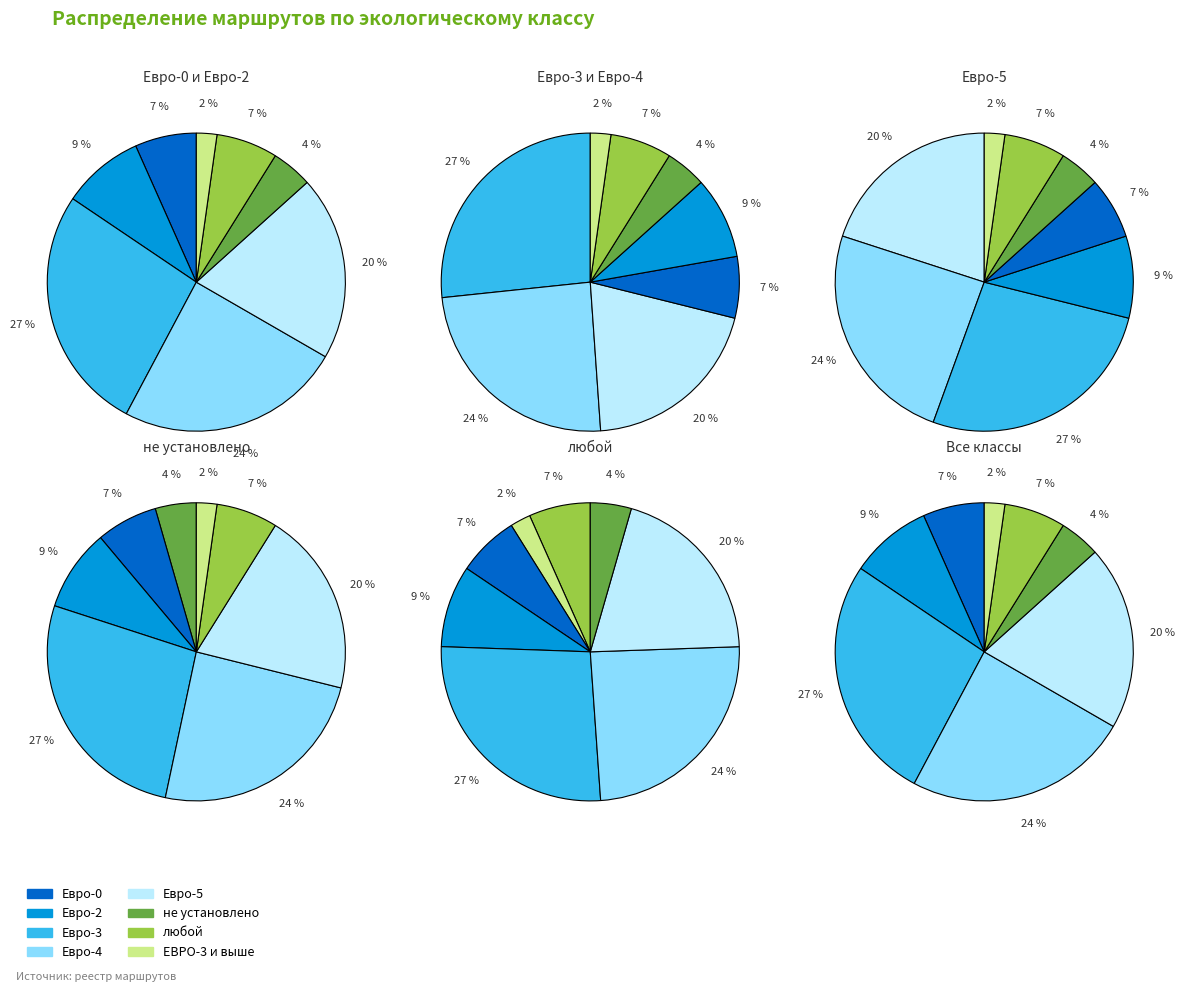

Between Евро-5 and не установлено, which is larger?

Евро-5